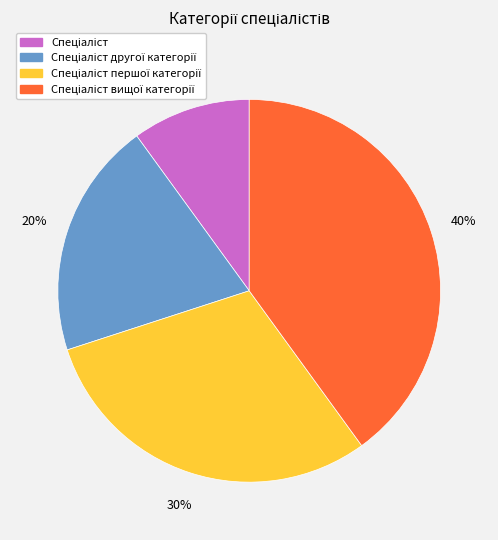

Does any single category account for the majority?

No